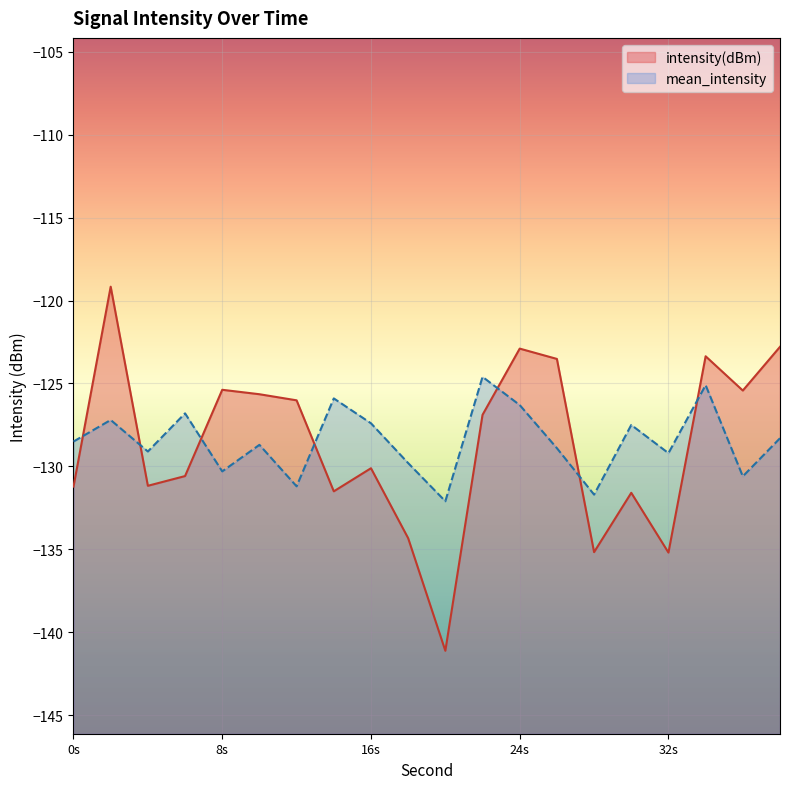

What is the smallest value displayed?

-141.1